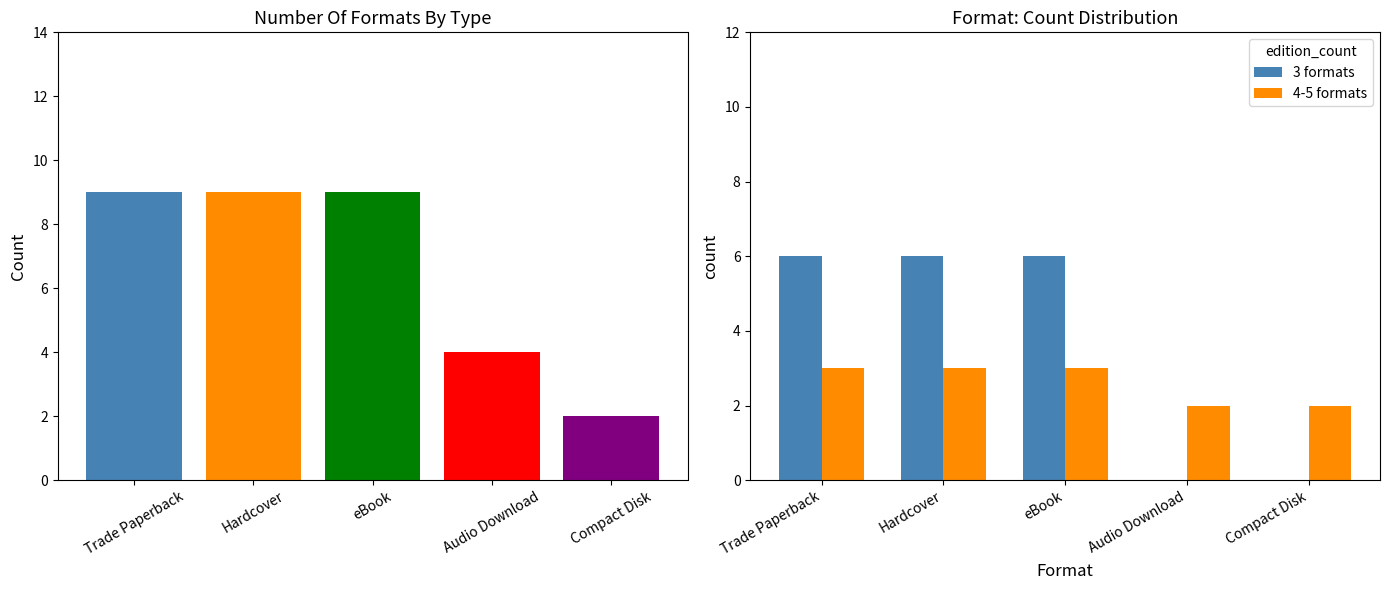

Count the number of data series in this chart.

2